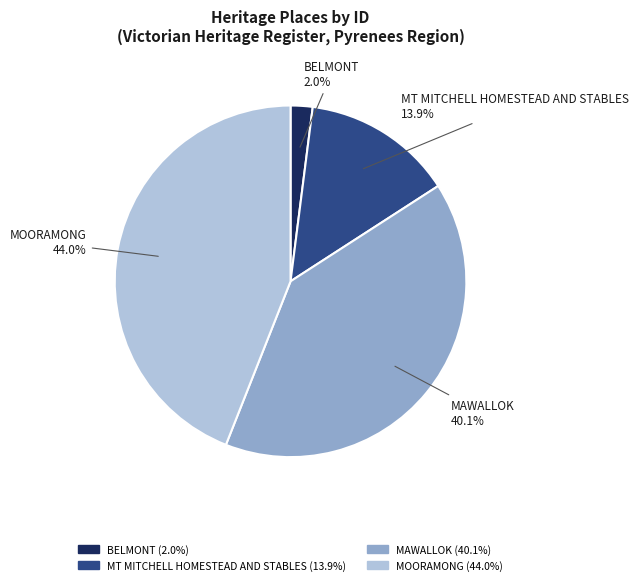

What percentage is the MT MITCHELL HOMESTEAD AND STABLES slice, to the nearest percent?

14%